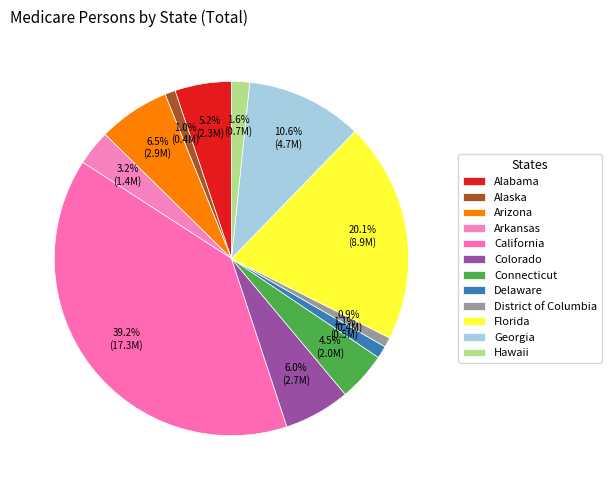

To the nearest percent, what is the average slice percentage?

8%